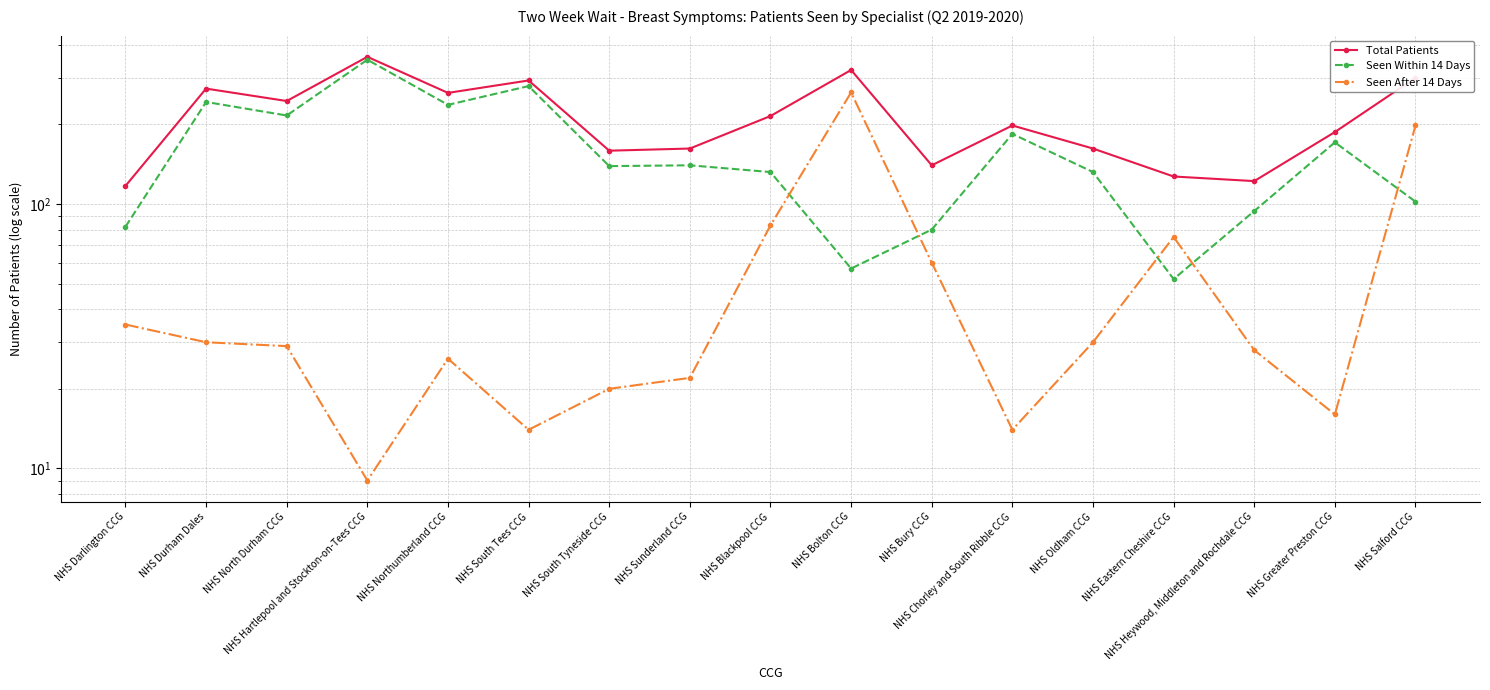

What position from the left is NHS South Tyneside CCG?

7